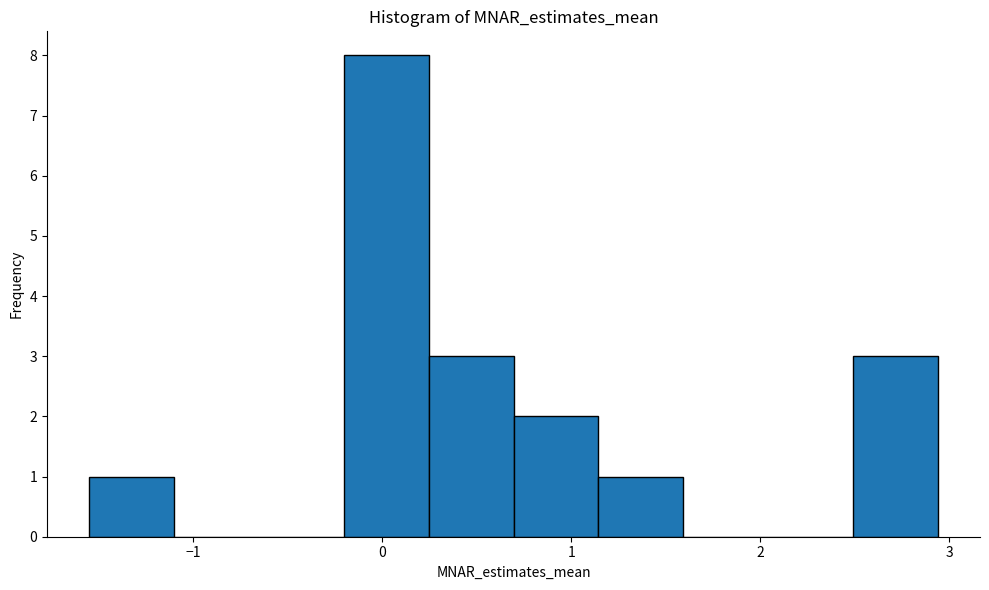

What is the height of the bar covering 0.7 to 1.1 on the x-axis? Neither the bar edges nor the heights are printed on the chart, so give them approximately, as read against the axes.

2